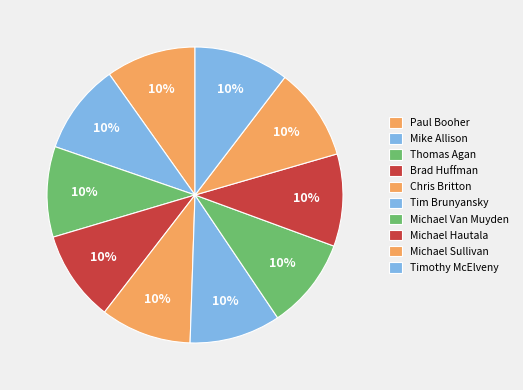

What percentage do Michael Hautala and Chris Britton together represent?

20.0%